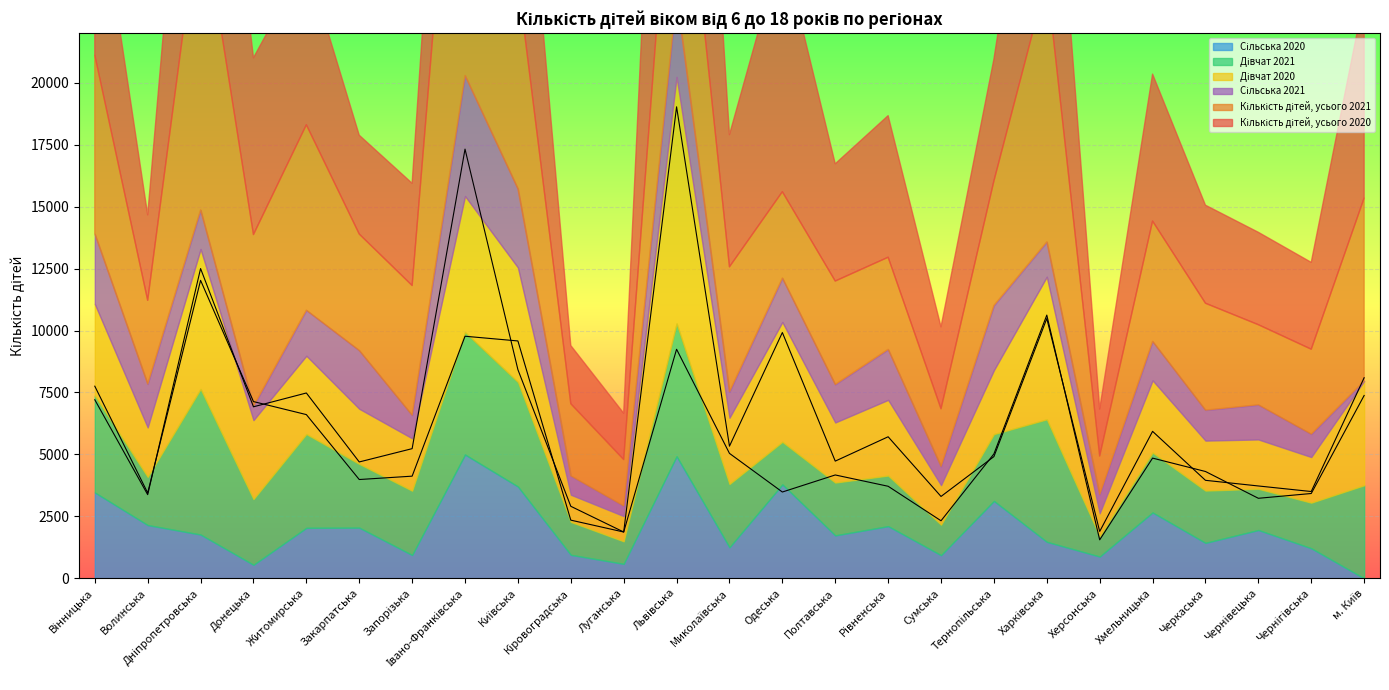

Reading left to right, list all the values displayed in this chart.

Кількість дітей, усього 2020: 7754	3448	12025	7133	6608	3988	4124	9770	9580	2349	1870	19028	5334	9920	4731	5713	3305	4913	10484	1893	5932	3956	3728	3504	8095
Кількість дітей, усього 2021: 7207	3377	12501	6923	7480	4697	5234	17321	8421	2908	1870	9245	5043	3484	4172	3716	2324	5022	10623	1554	4852	4312	3231	3424	7379
Дівчат 2020: 3700	1997	5648	3185	3161	2226	2114	5491	4624	1096	1016	9947	2673	4836	2425	3055	1596	2583	5755	922	2914	2017	1991	1841	4211
Дівчат 2021: 3908	1943	5872	2651	3783	2571	2594	4938	4215	1328	909	5358	2553	1718	2131	2041	1229	2694	4941	821	2417	2109	1663	1839	3756
Сільська 2020: 3466	2151	1768	548	2039	2046	943	4997	3706	950	586	4927	1254	3791	1734	2107	936	3125	1475	881	2659	1432	1951	1215	0
Сільська 2021: 2828	1751	1580	566	1839	2354	933	4865	3174	764	413	3257	1048	1773	1535	2039	758	2611	1408	759	1575	1232	1400	928	0